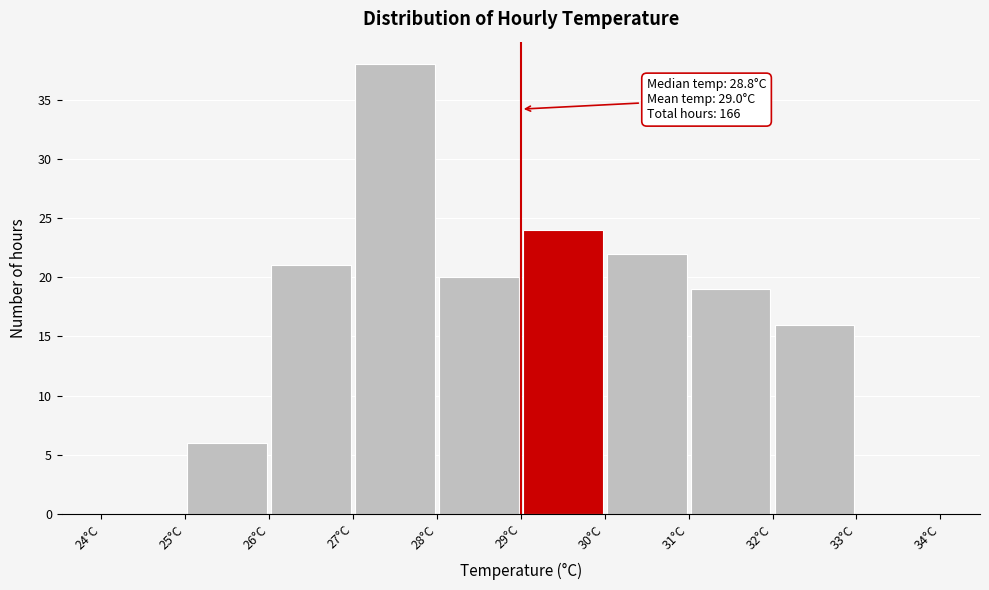

Over which range of the x-axis is the bar tallest?

27 to 28